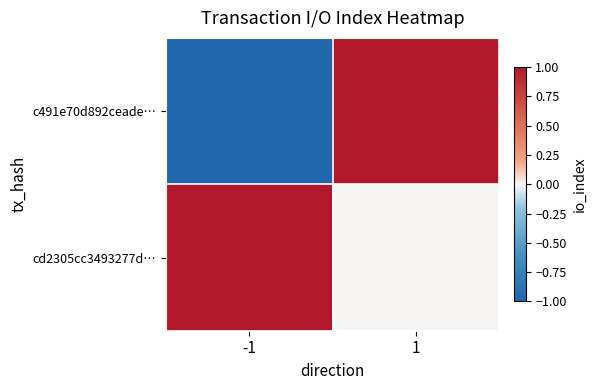

Which series changed the most between -1 and 1?

c491e70d892ceade…